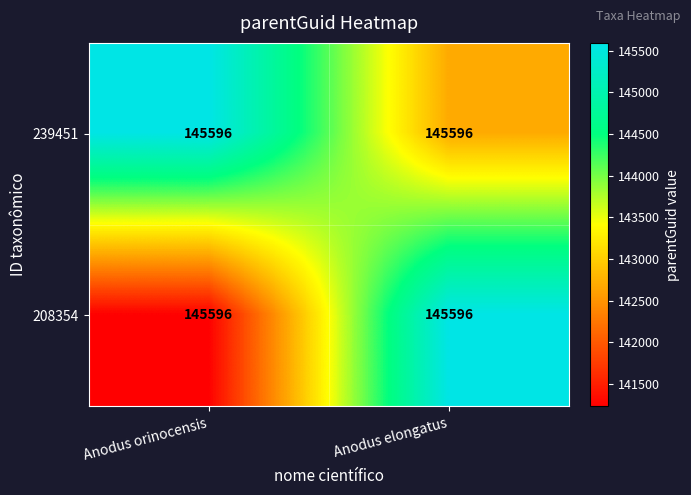

Which series changed the most between Anodus orinocensis and Anodus elongatus?

208354